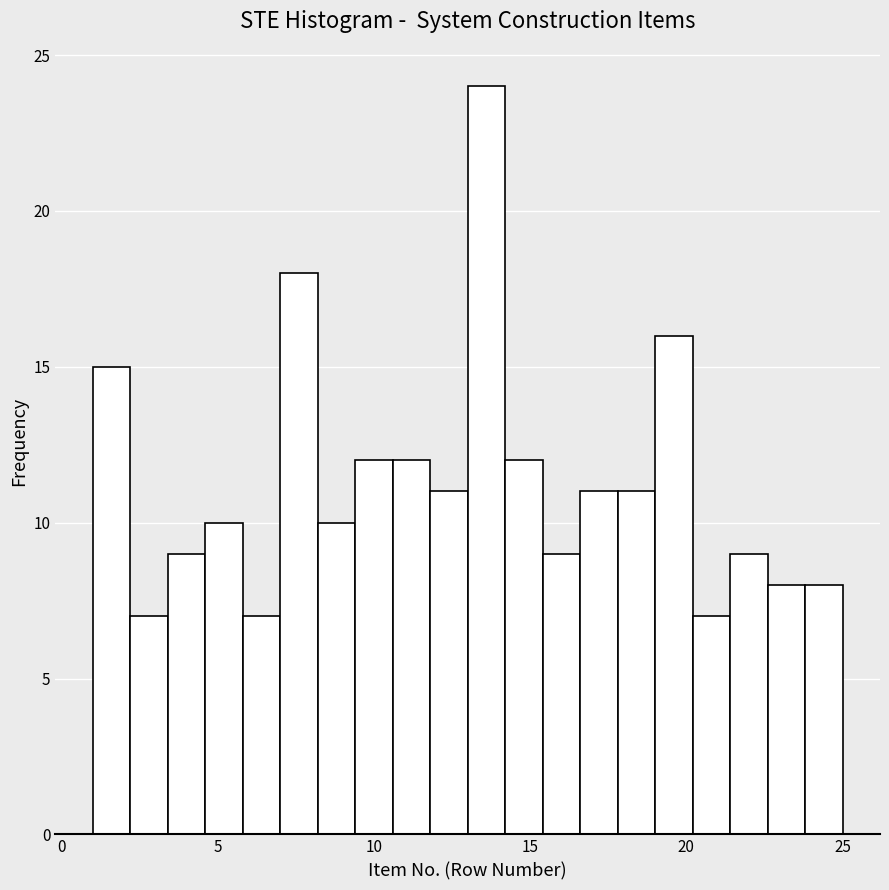

Read against the x-axis, roughly where is the centre of the tallest bar?

13.5